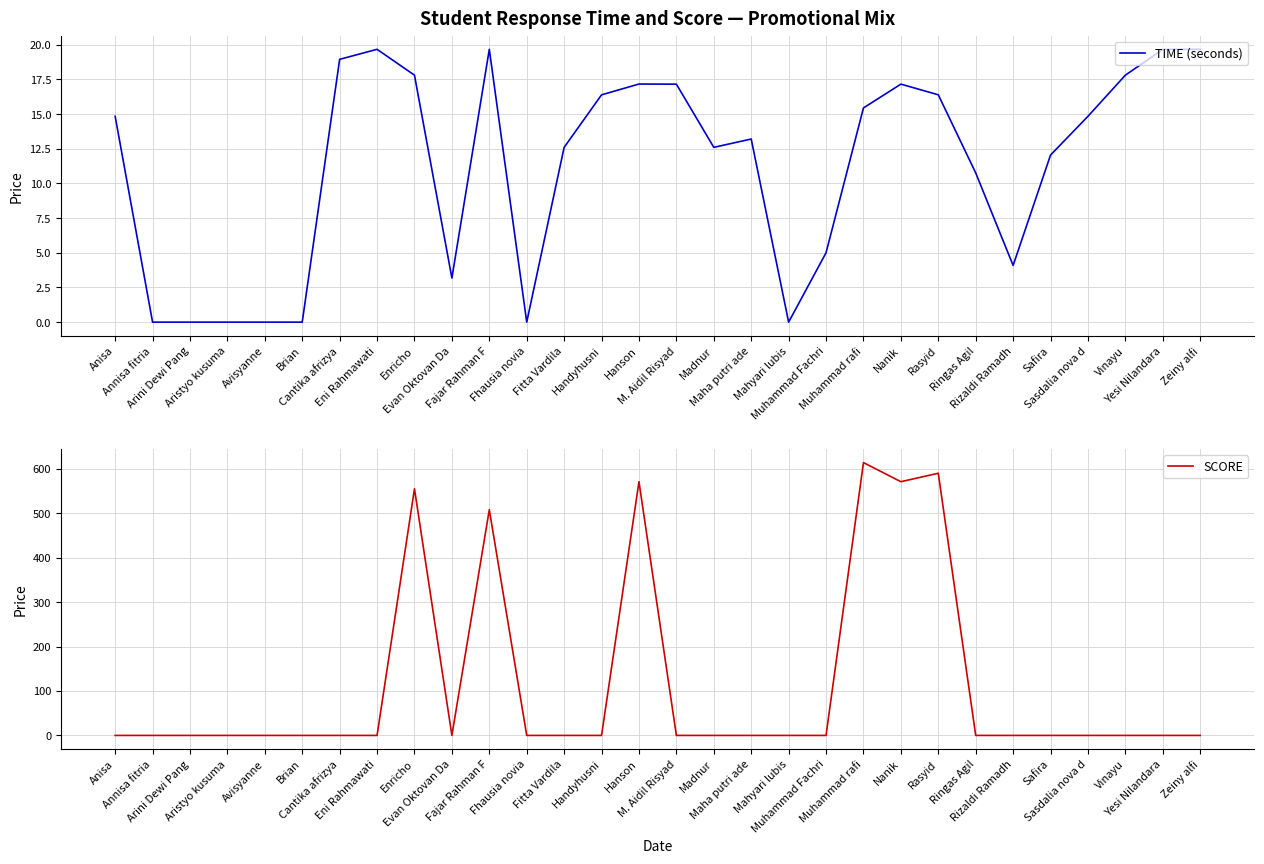

What is the greatest value displayed?

614.0